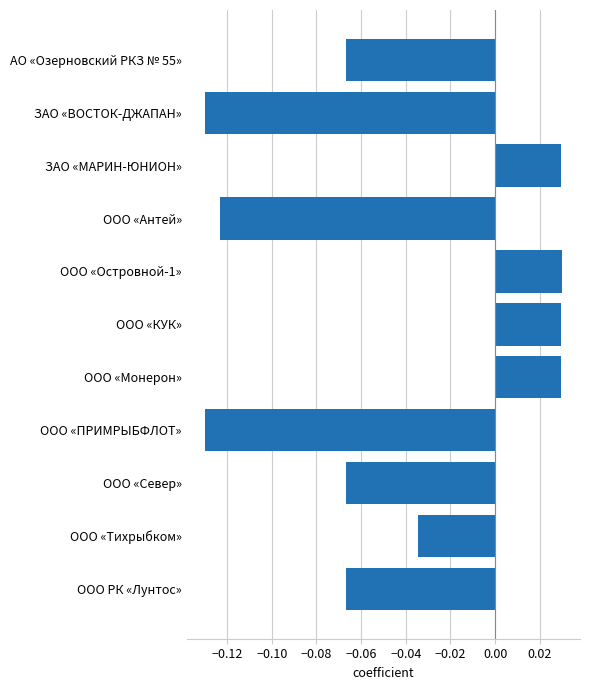

How many data points does each series have?

11